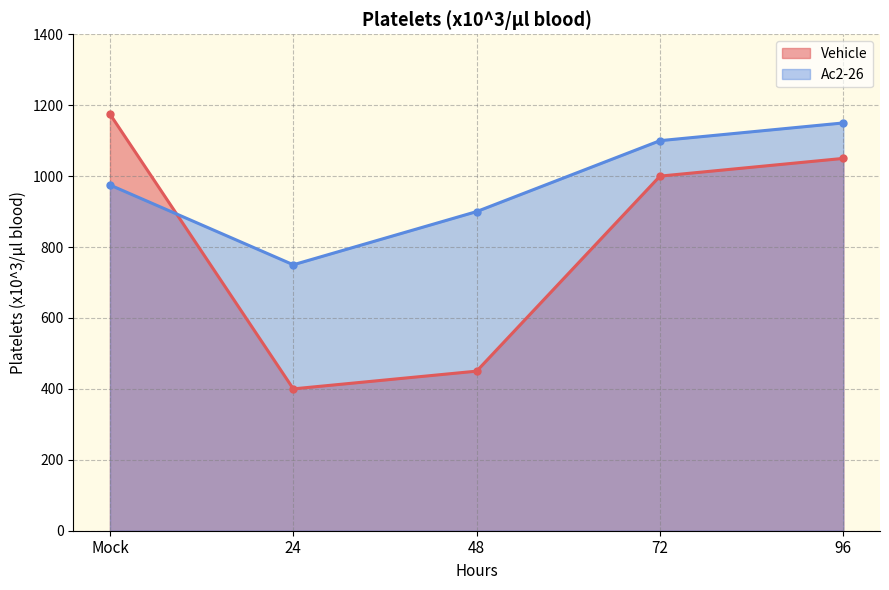

Is the value of Ac2-26 at 96 greater than the value of Vehicle at 24?

Yes